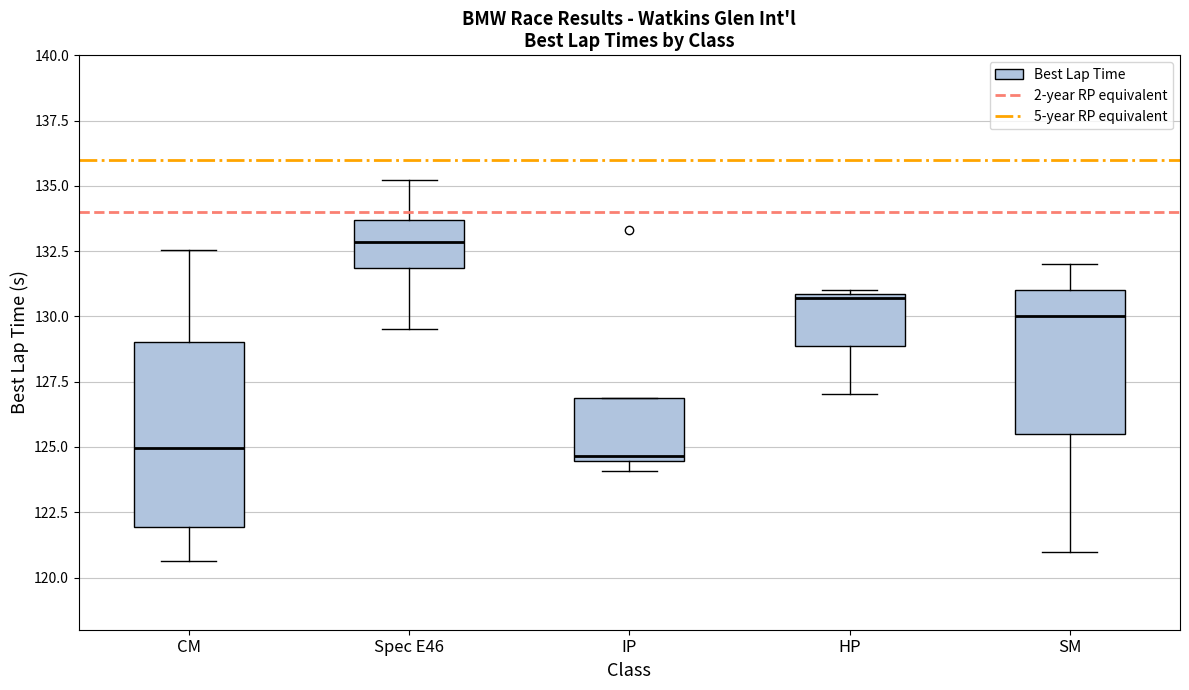

Where is the upper edge of the box for HP on the y-axis? The values are not printed on the chart, so give them approximately, as read against the axis.

131.0